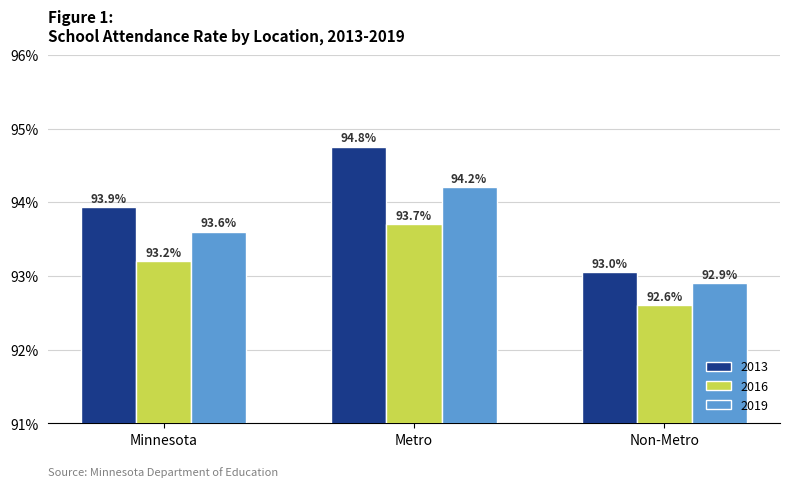

Does the chart contain any negative values?

No